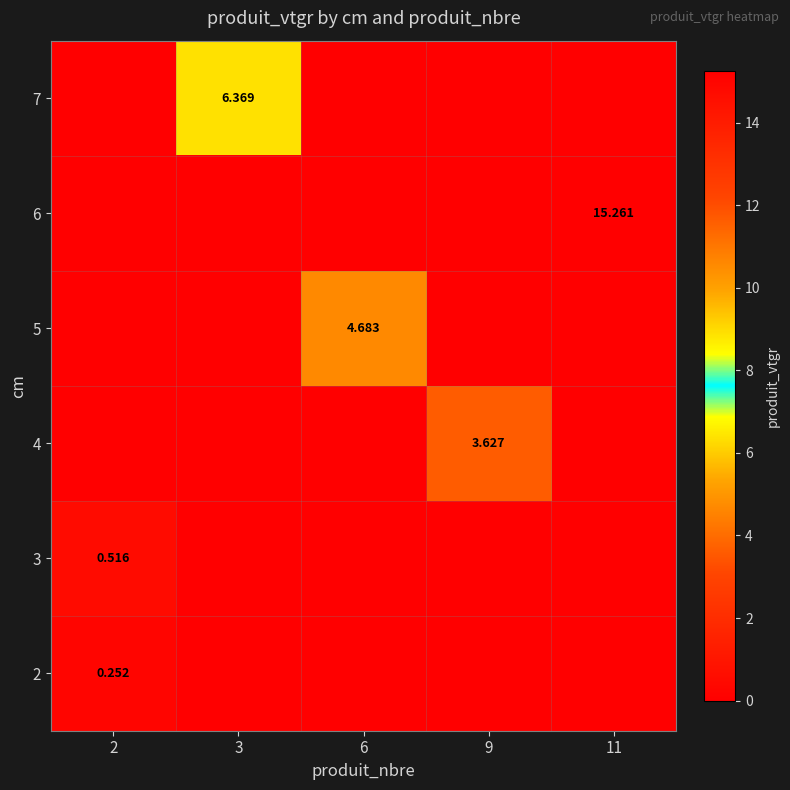

Count the number of categories in the chart.

5